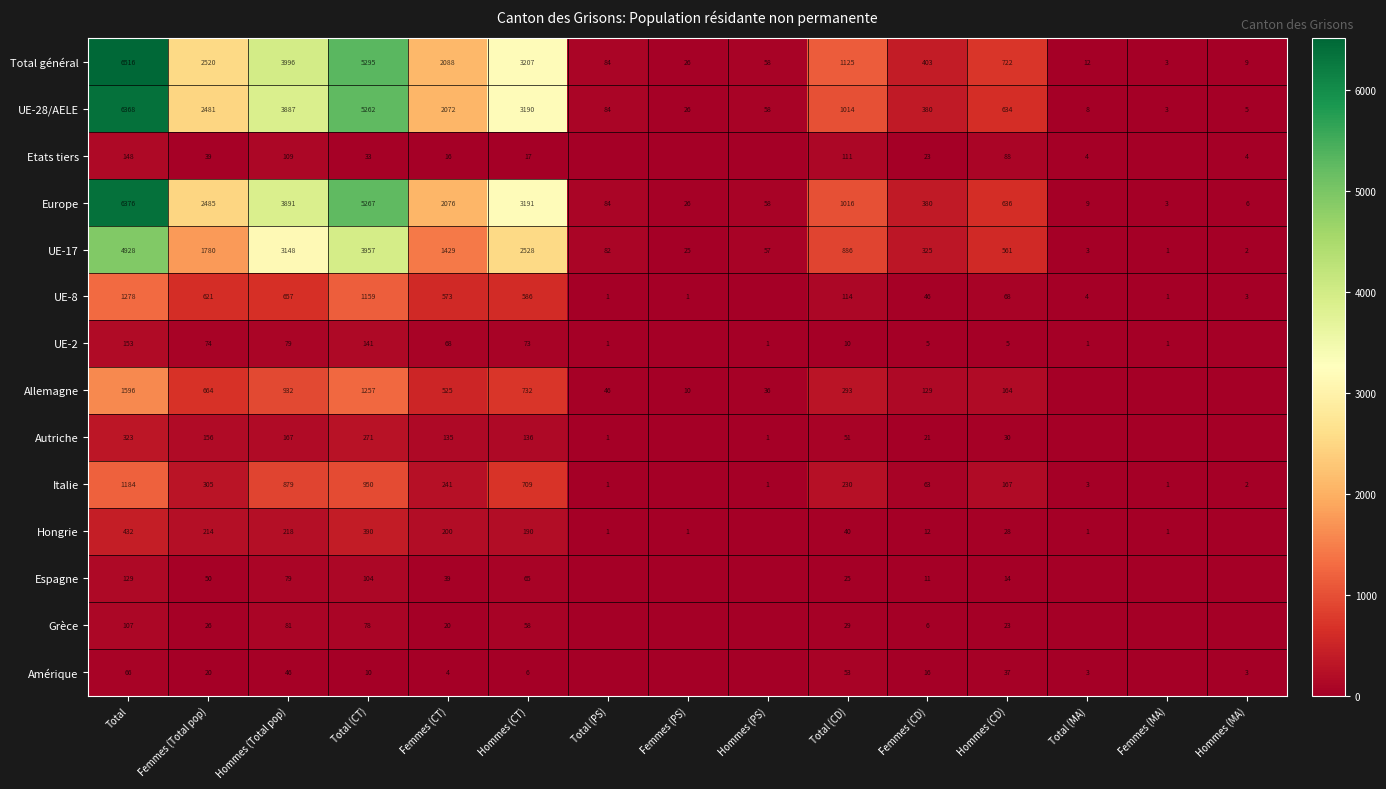

Which category has the lowest value in the Europe series?

Femmes (MA)